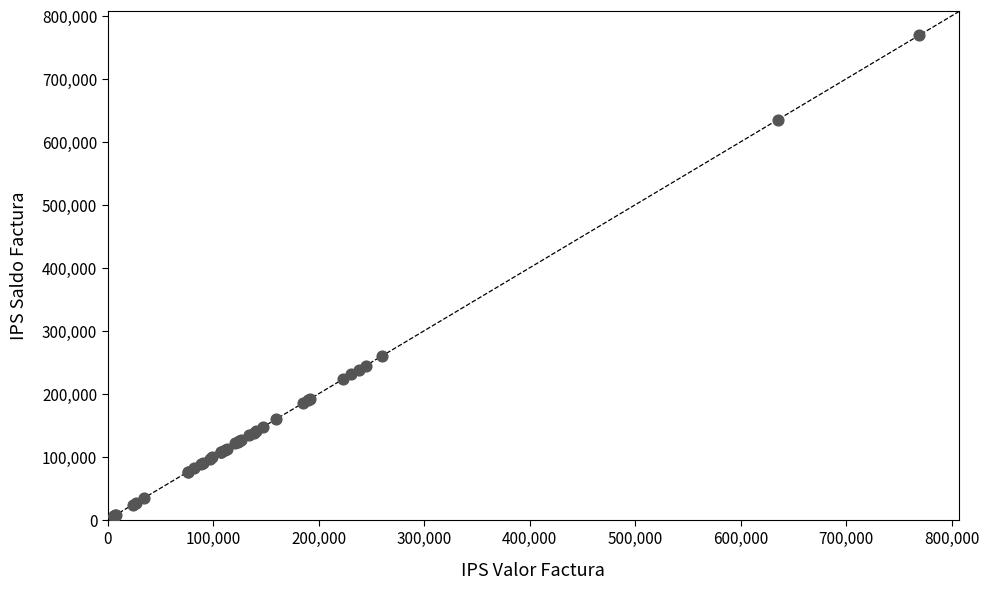

What Y value in the scatter plot is closest to 387502?

260019